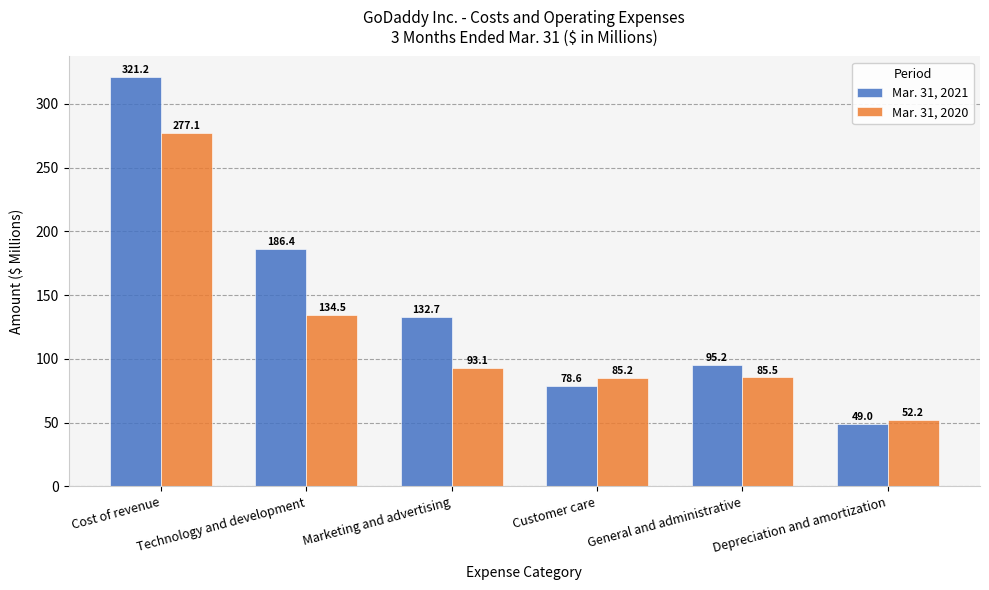

Is the value of Mar. 31, 2020 at Cost of revenue greater than the value of Mar. 31, 2021 at Cost of revenue?

No